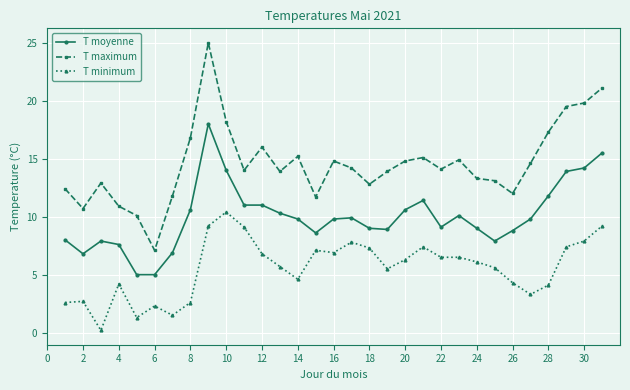

Is this an area chart (filled region under the line)?

No